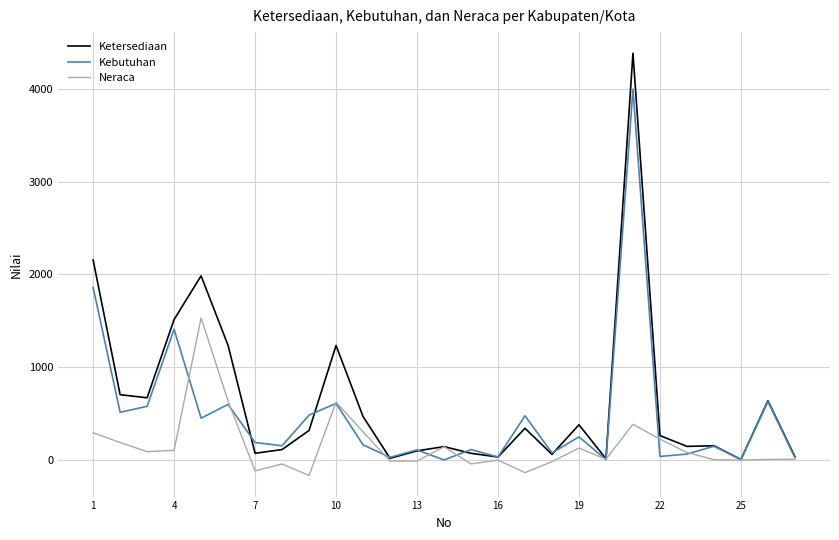

List the series in order of their overall mean, highest first.

Ketersediaan, Kebutuhan, Neraca